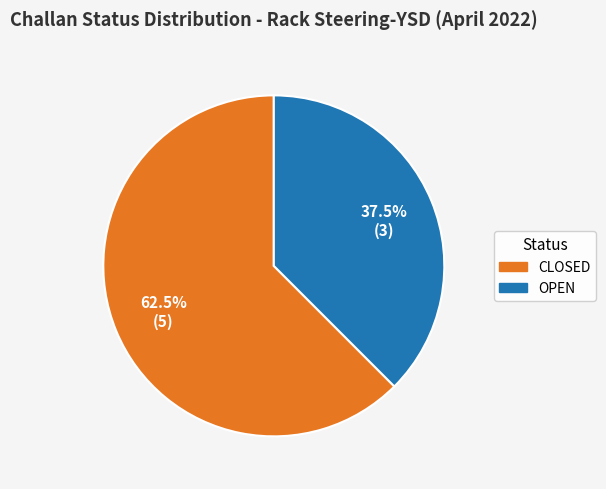

What is the largest slice in the pie chart?

CLOSED